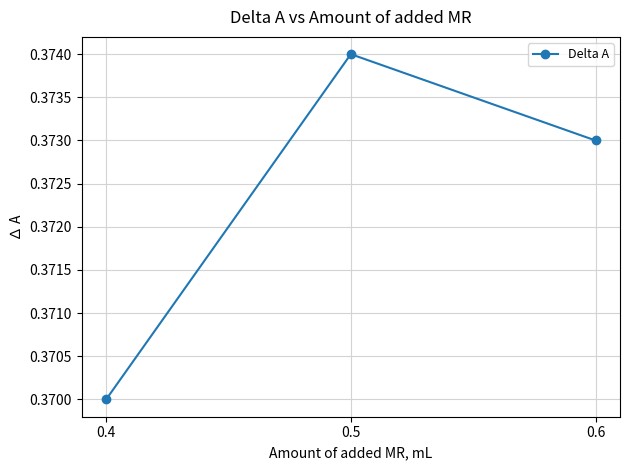

At which category does the chart reach its peak across all series?

0.5